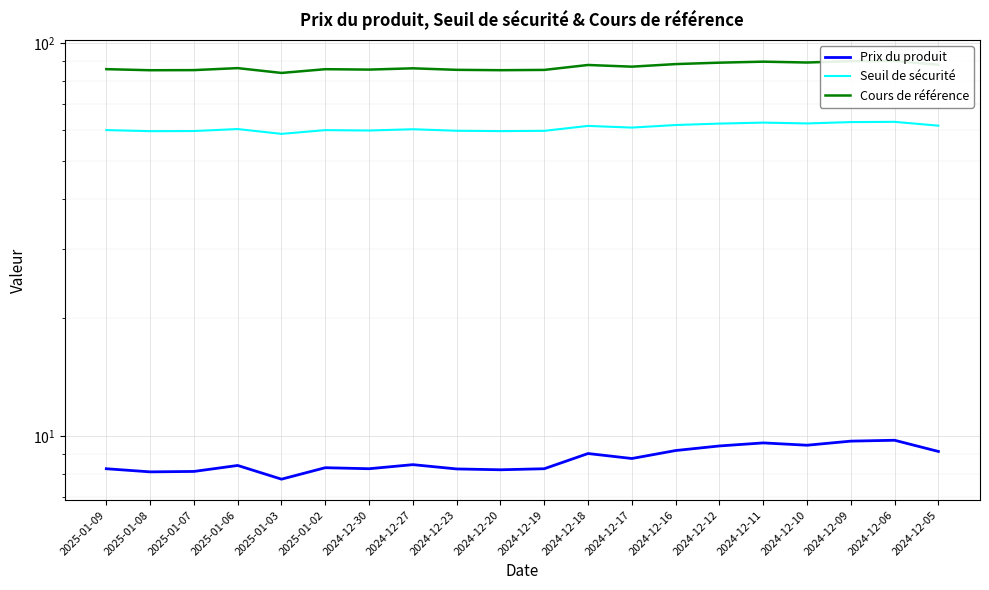

Rank the categories by Seuil de sécurité value from lowest to highest.

2025-01-03, 2025-01-08, 2024-12-20, 2025-01-07, 2024-12-19, 2024-12-23, 2024-12-30, 2025-01-02, 2025-01-09, 2024-12-27, 2025-01-06, 2024-12-17, 2024-12-18, 2024-12-05, 2024-12-16, 2024-12-12, 2024-12-10, 2024-12-11, 2024-12-09, 2024-12-06